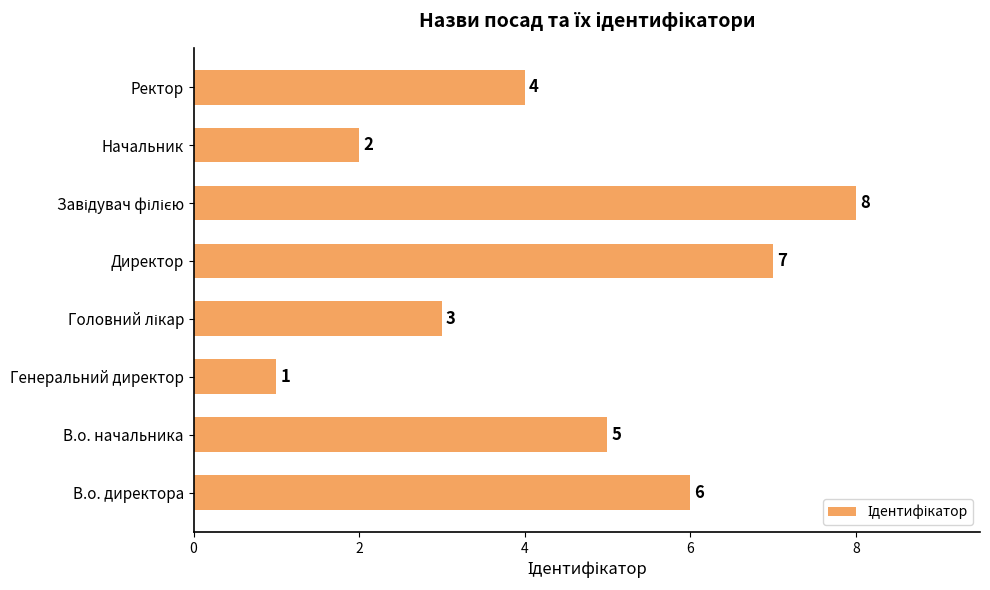

At which label is the value closest to 4?

Ректор